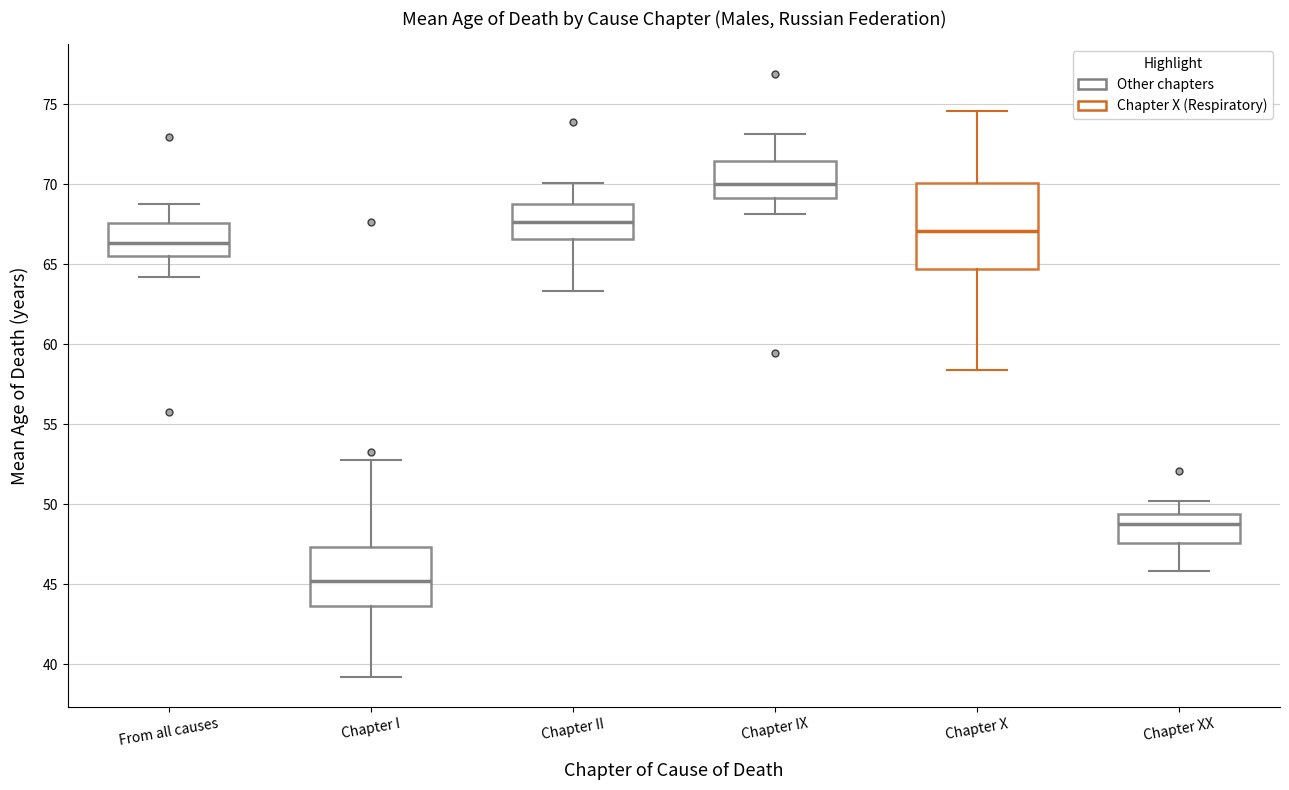

Which box is the tallest, from its lower edge to its upper edge?

Chapter X